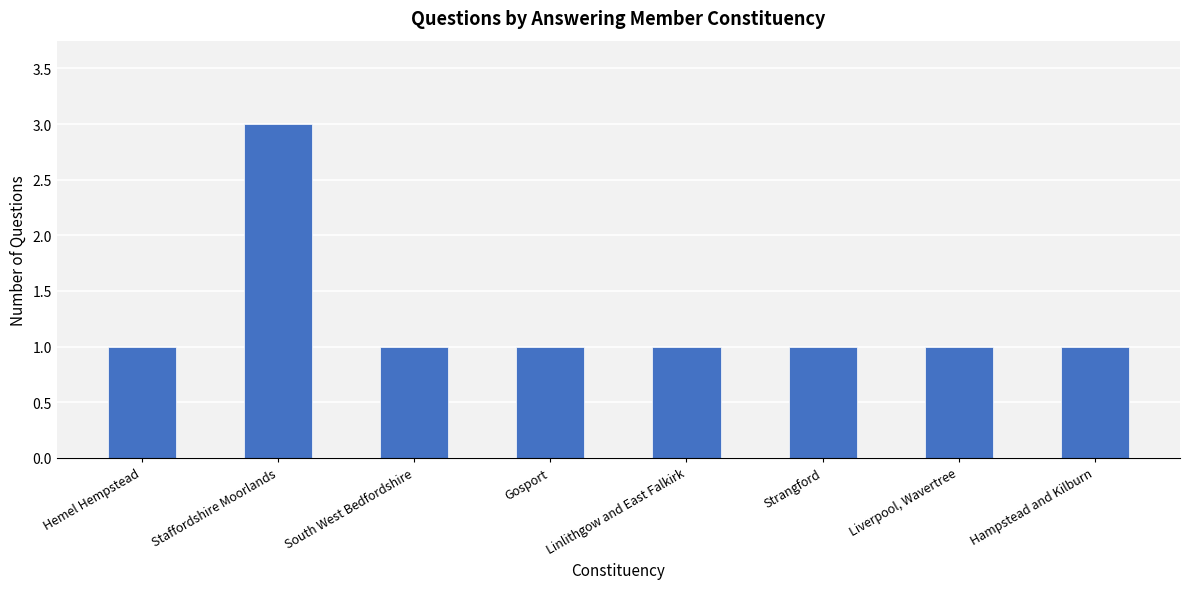

What is the change in value from Staffordshire Moorlands to Gosport?

-2